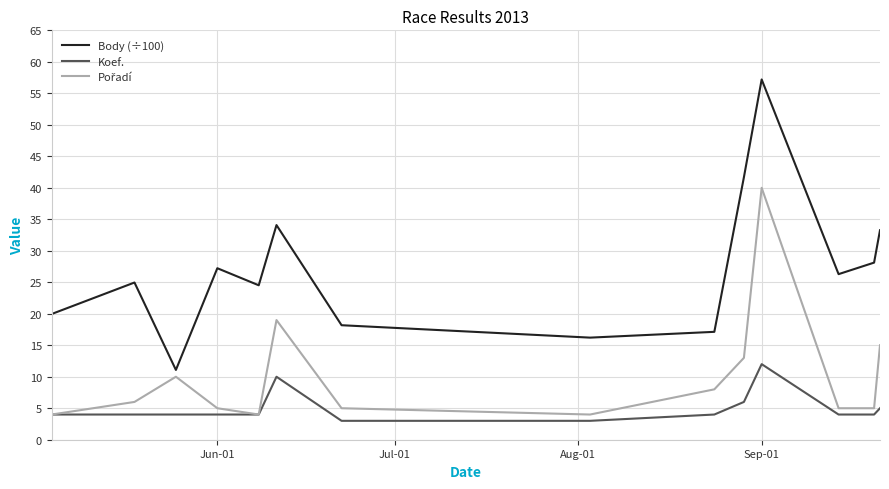

Which series has the largest total across all categories?

Body (÷100)